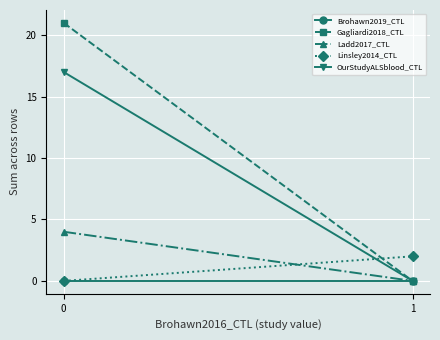

How many Linsley2014_CTL values are between 0 and 2?

2